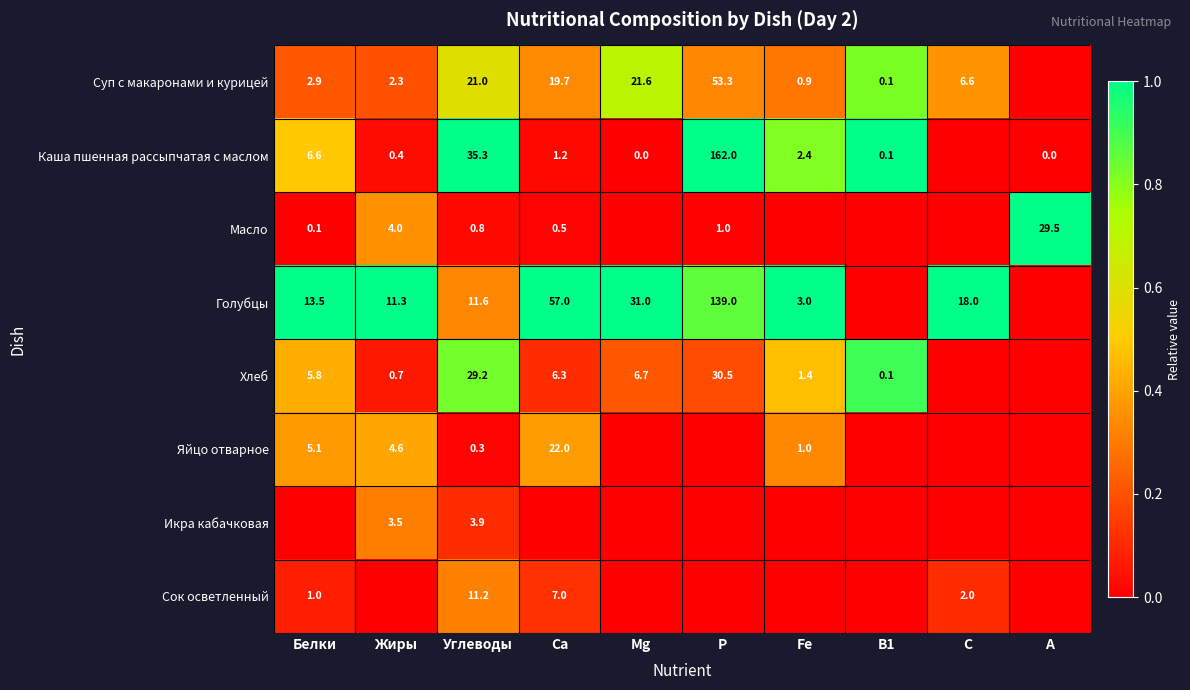

Is the value of Хлеб at Углеводы greater than the value of Сок осветленный at Ca?

Yes